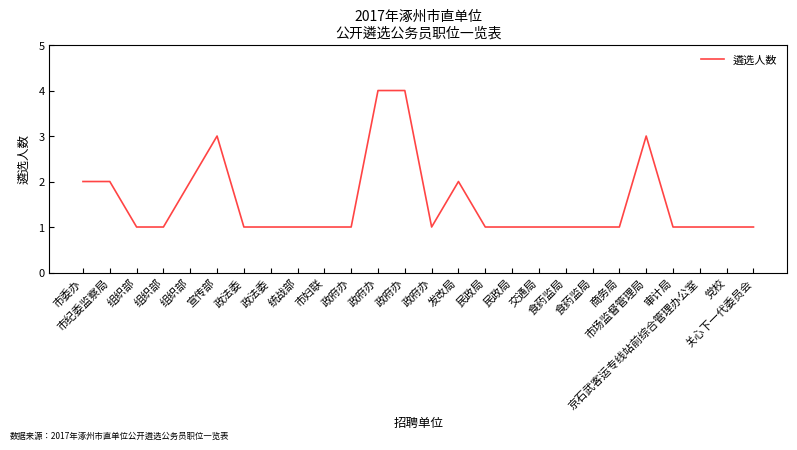

Reading right to left, extract all data points from this chart.

关心下一代委员会=1	党校=1	京石武客运专线站前综合管理办公室=1	审计局=1	市场监督管理局=3	商务局=1	食药监局=1	食药监局=1	交通局=1	民政局=1	民政局=1	发改局=2	政府办=1	政府办=4	政府办=4	政府办=1	市妇联=1	统战部=1	政法委=1	政法委=1	宣传部=3	组织部=2	组织部=1	组织部=1	市纪委监察局=2	市委办=2